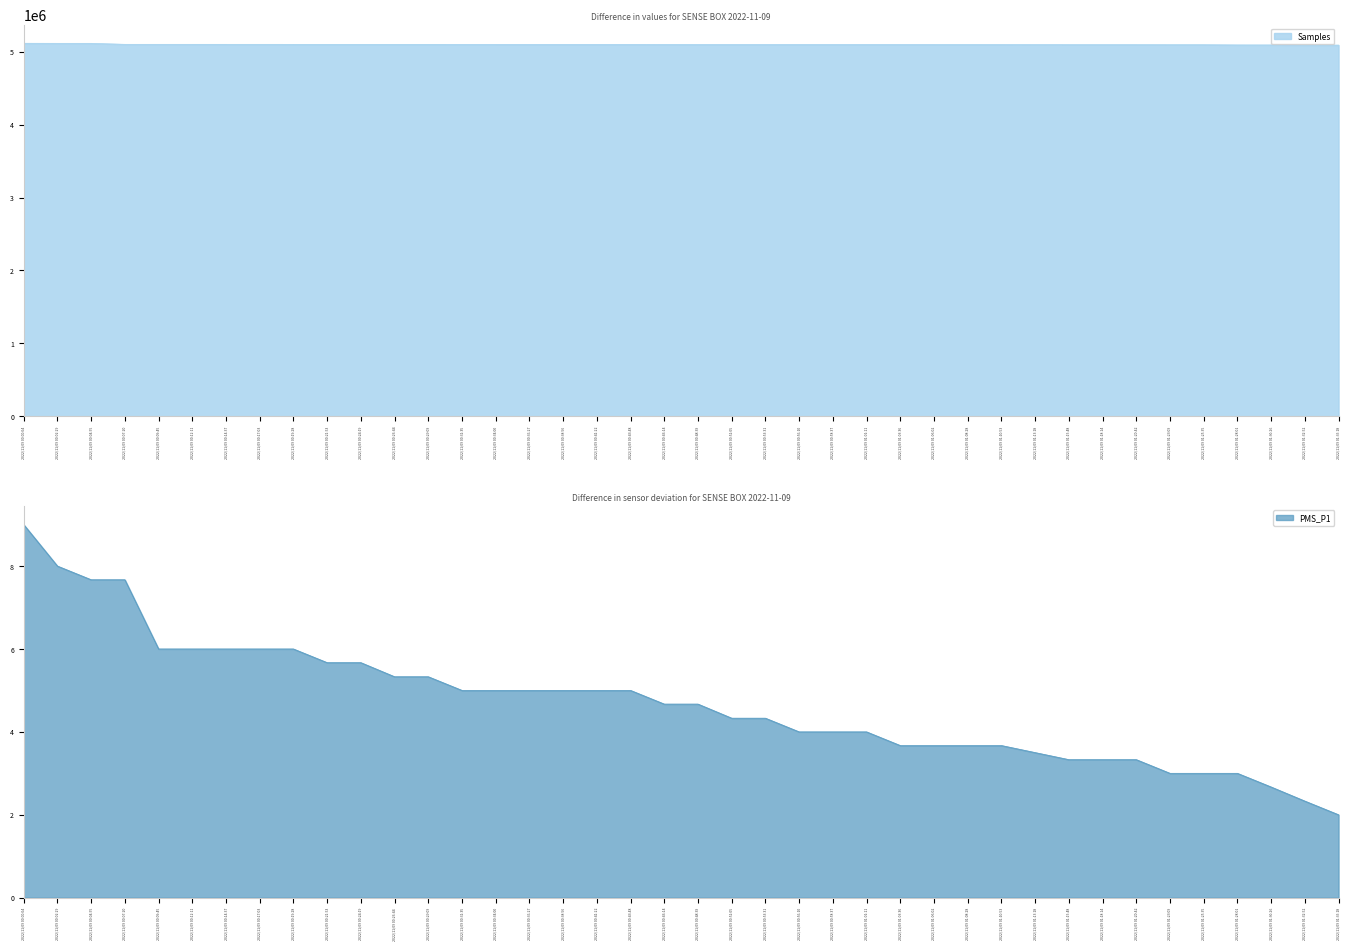

What is the maximum value for Samples?

5116350